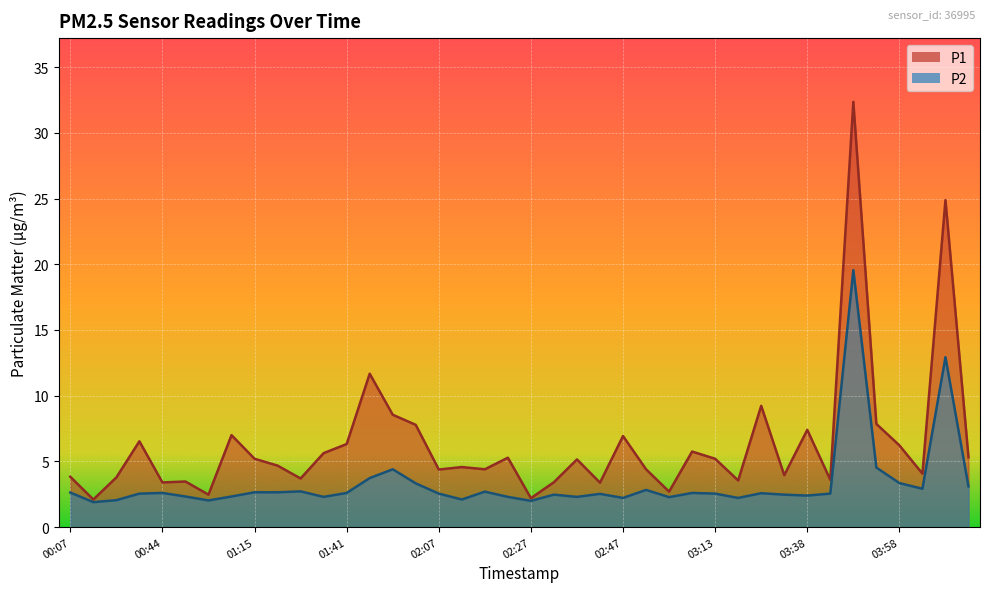

At which label does P1 first exceed 5?

00:38